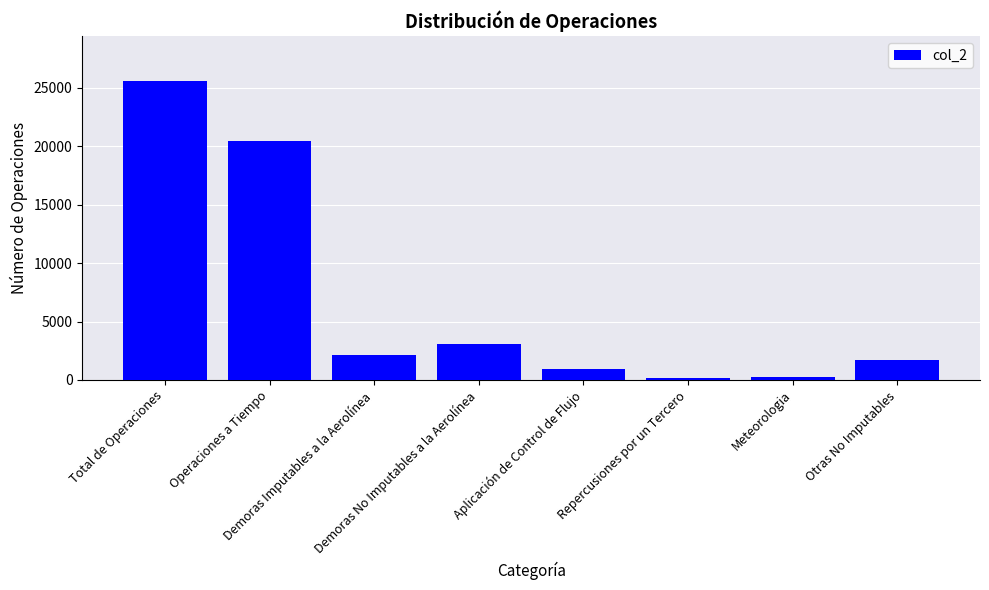

What is the maximum value shown in the chart?

25580